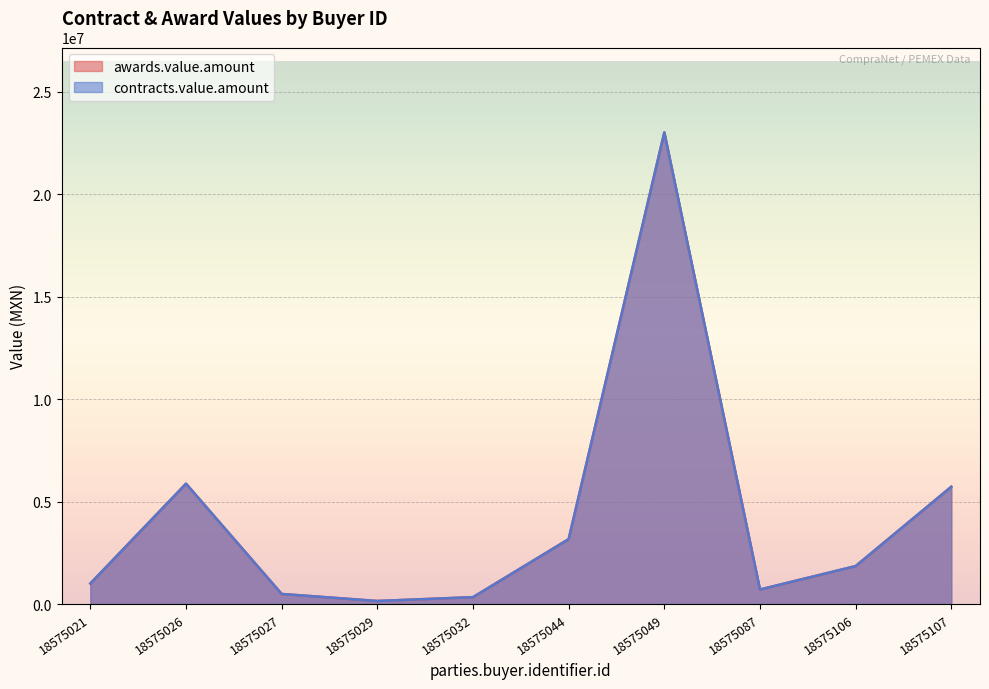

What is the minimum value shown in the chart?

144605.0